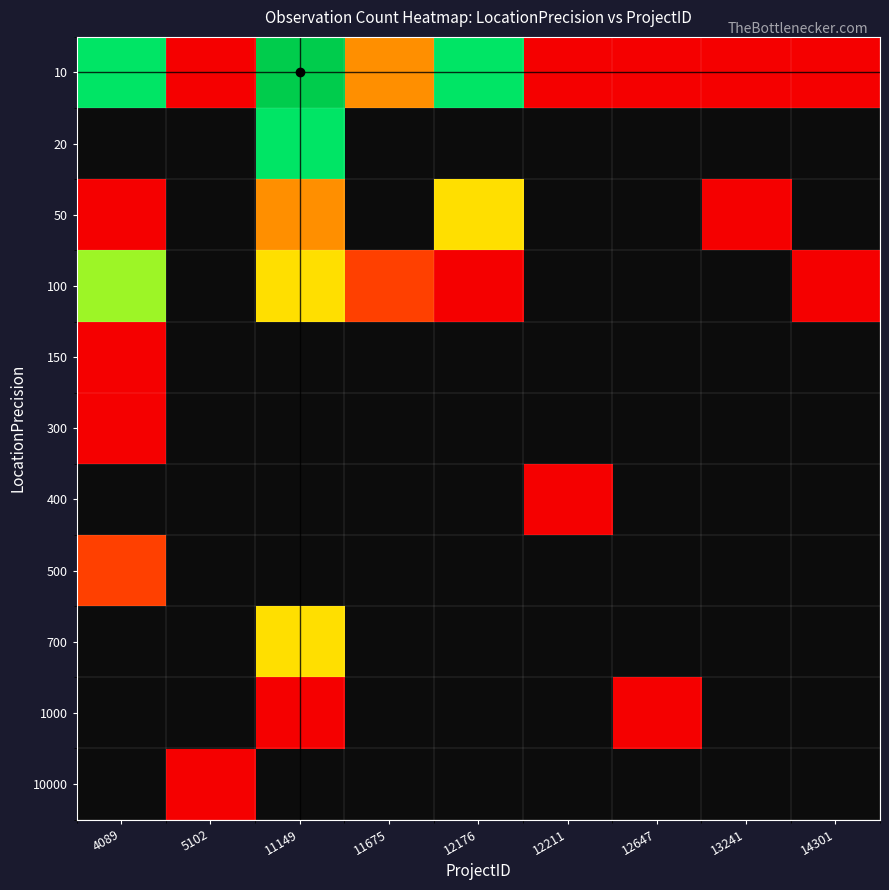

Reading right to left, what are all the values shown in this chart?

10: 14301=1	13241=1	12647=1	12211=1	12176=6	11675=3	11149=8	5102=1	4089=6
20: 14301=0	13241=0	12647=0	12211=0	12176=0	11675=0	11149=6	5102=0	4089=0
50: 14301=0	13241=1	12647=0	12211=0	12176=4	11675=0	11149=3	5102=0	4089=1
100: 14301=1	13241=0	12647=0	12211=0	12176=1	11675=2	11149=4	5102=0	4089=5
150: 14301=0	13241=0	12647=0	12211=0	12176=0	11675=0	11149=0	5102=0	4089=1
300: 14301=0	13241=0	12647=0	12211=0	12176=0	11675=0	11149=0	5102=0	4089=1
400: 14301=0	13241=0	12647=0	12211=1	12176=0	11675=0	11149=0	5102=0	4089=0
500: 14301=0	13241=0	12647=0	12211=0	12176=0	11675=0	11149=0	5102=0	4089=2
700: 14301=0	13241=0	12647=0	12211=0	12176=0	11675=0	11149=4	5102=0	4089=0
1000: 14301=0	13241=0	12647=1	12211=0	12176=0	11675=0	11149=1	5102=0	4089=0
10000: 14301=0	13241=0	12647=0	12211=0	12176=0	11675=0	11149=0	5102=1	4089=0